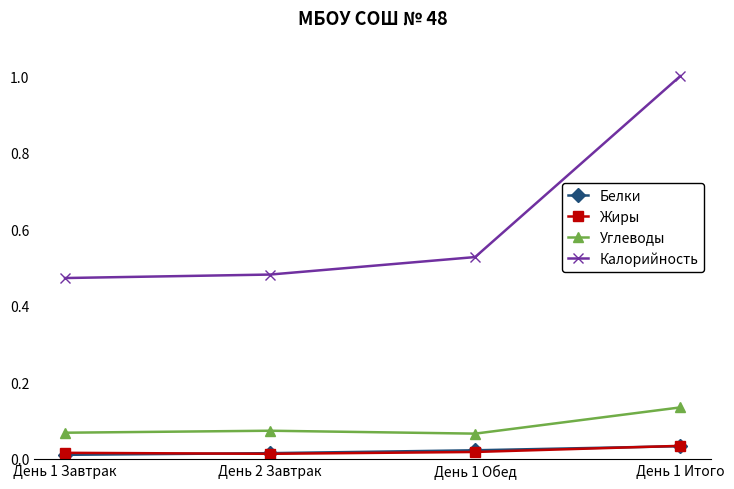

At how many categories does at least one series exceed 0?

4